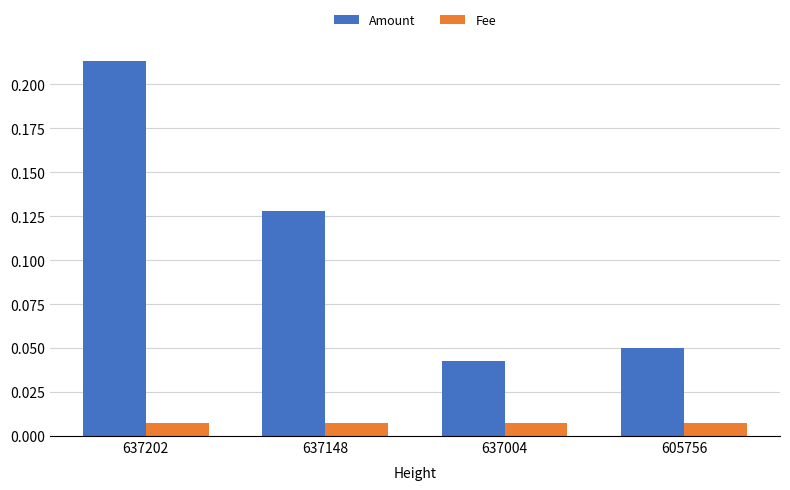

True or false: Amount has a value of 0.3 at 637202.

False